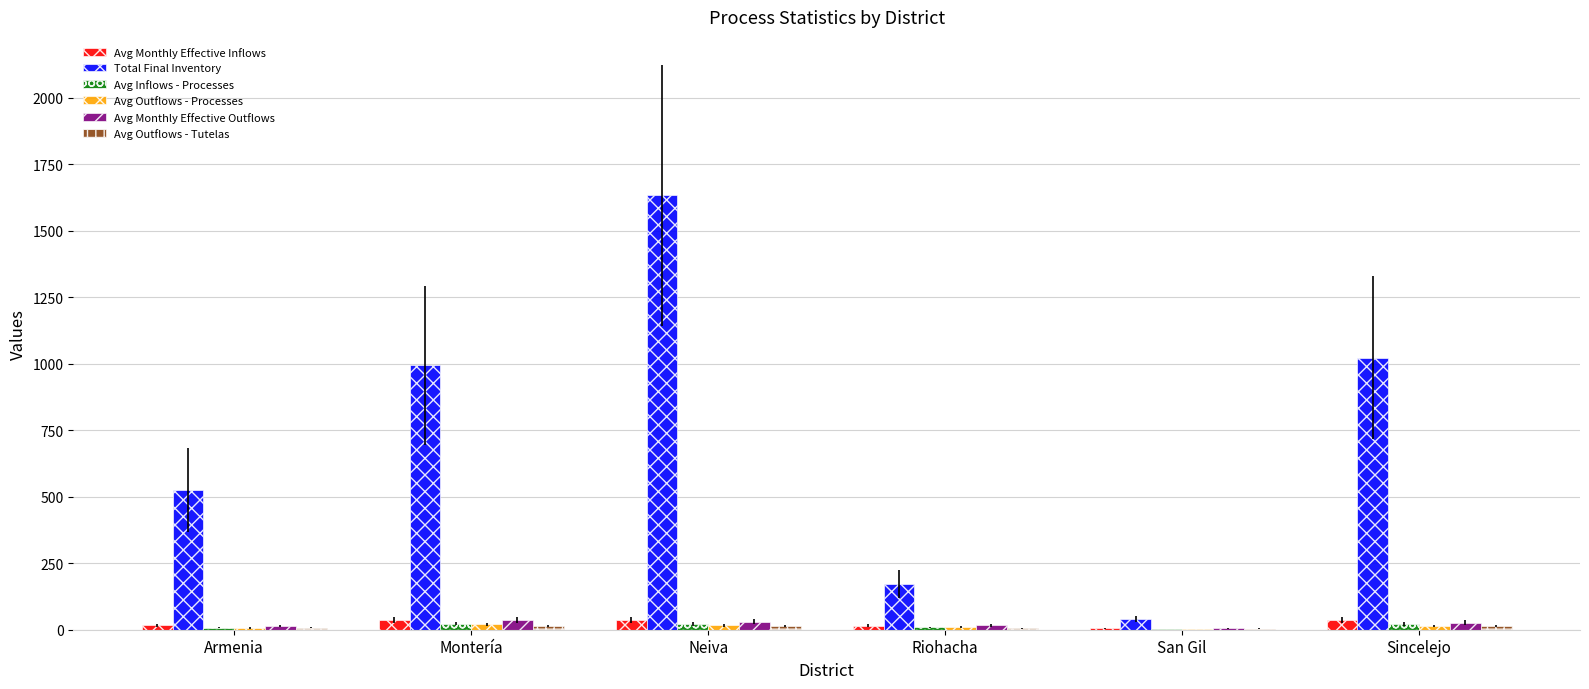

How many data points does each series have?

6